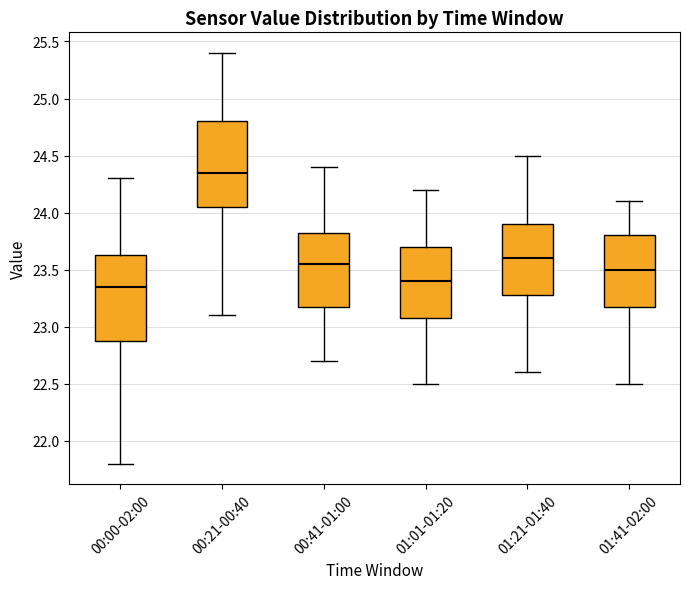

Reading left to right, read every box against the y-axis: the position of its median line, the range the box covers, and the ends of its whiskers. The values are not printed on the chart, so give them approximately, as read against the axis.

00:00-02:00: median 23.35, box 22.90 to 23.65, whiskers 21.80 to 24.30
00:21-00:40: median 24.35, box 24.05 to 24.80, whiskers 23.10 to 25.40
00:41-01:00: median 23.55, box 23.20 to 23.85, whiskers 22.70 to 24.40
01:01-01:20: median 23.40, box 23.10 to 23.70, whiskers 22.50 to 24.20
01:21-01:40: median 23.60, box 23.30 to 23.90, whiskers 22.60 to 24.50
01:41-02:00: median 23.50, box 23.20 to 23.80, whiskers 22.50 to 24.10